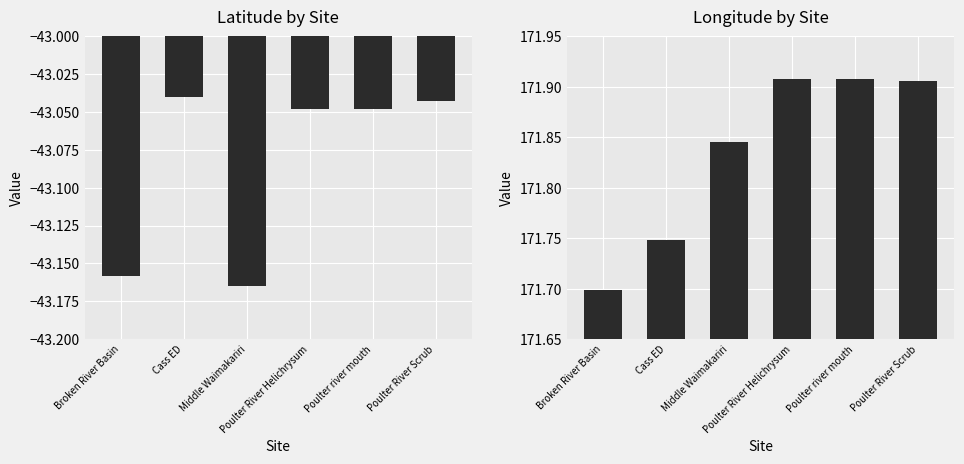

What is the difference between the maximum and second lowest values in the Latitude series?

0.1